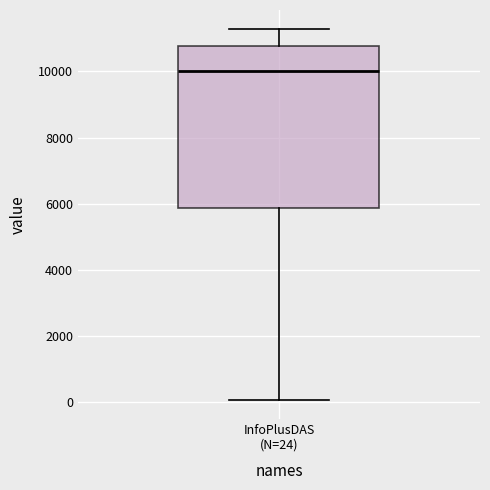

Read this box plot against the y-axis: the position of the median line, the range covered by the box, and the ends of both whiskers. The values are not printed on the chart, so give them approximately, as read against the axis.

median 10000, box 5800 to 10800, whiskers 0 to 11200